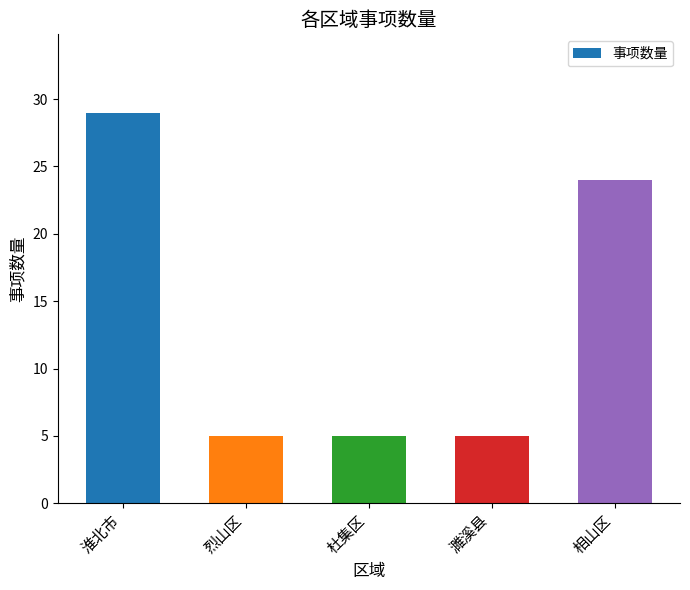

Are the bars grouped side by side (vs. stacked)?

No